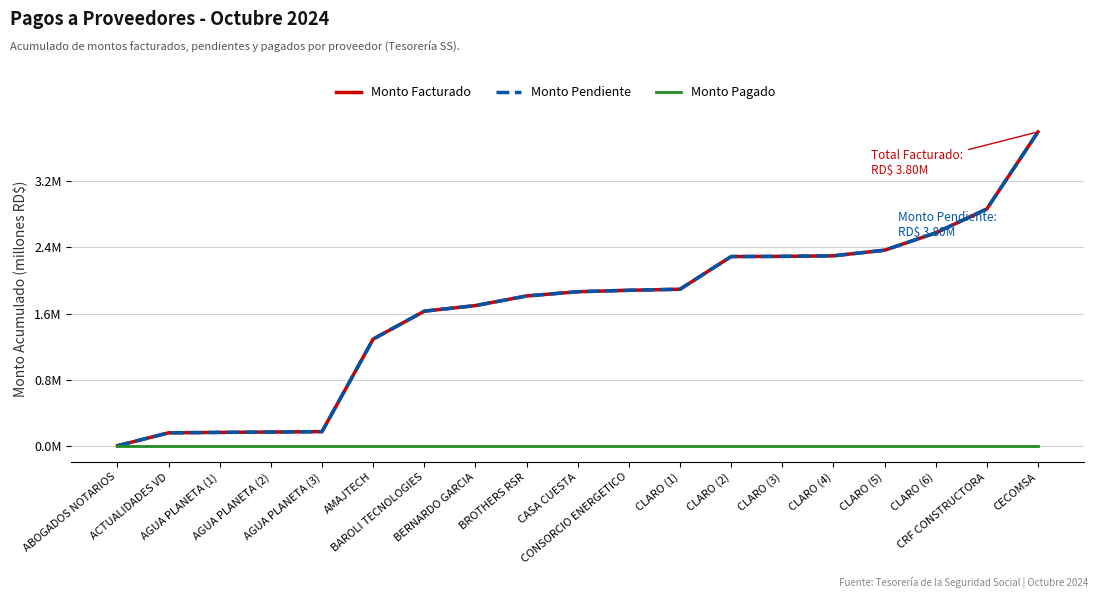

Reading left to right, transcribe all the data shown in this chart.

Monto Facturado: 0.0	0.2	0.2	0.2	0.2	1.3	1.6	1.7	1.8	1.9	1.9	1.9	2.3	2.3	2.3	2.4	2.6	2.9	3.8
Monto Pendiente: 0.0	0.2	0.2	0.2	0.2	1.3	1.6	1.7	1.8	1.9	1.9	1.9	2.3	2.3	2.3	2.4	2.6	2.9	3.8
Monto Pagado: 0.0	0.0	0.0	0.0	0.0	0.0	0.0	0.0	0.0	0.0	0.0	0.0	0.0	0.0	0.0	0.0	0.0	0.0	0.0